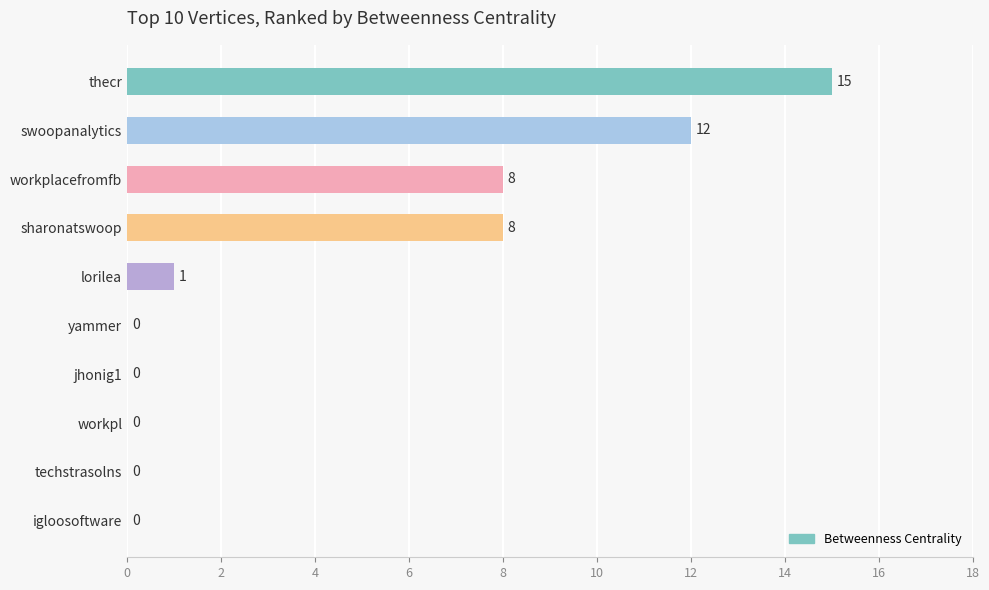

Approximately how many times larger is the value at thecr compared to swoopanalytics?

1.2